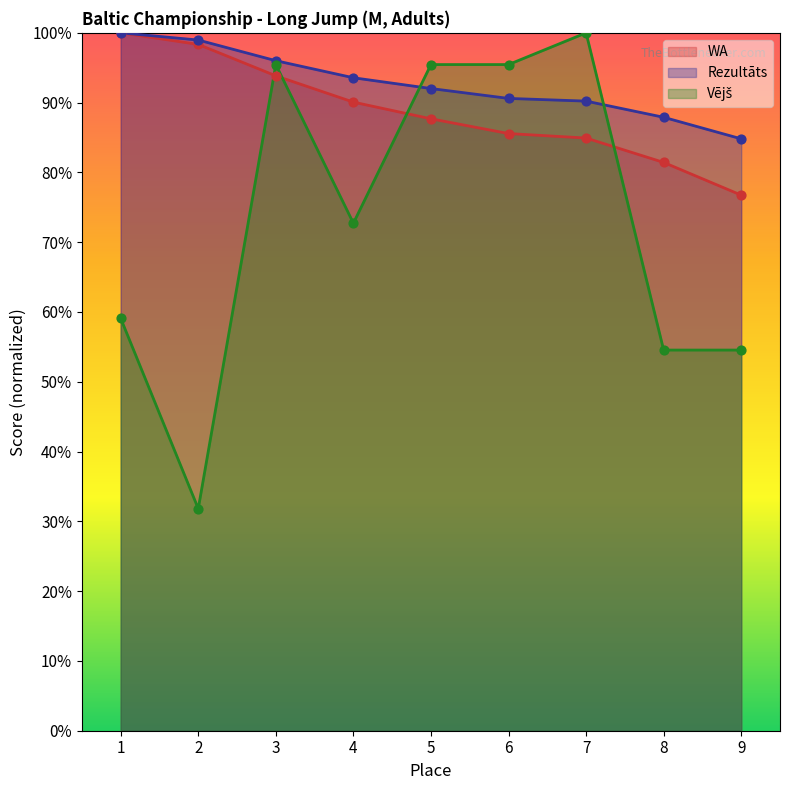

Which series contains the lowest Y value?

Vējš